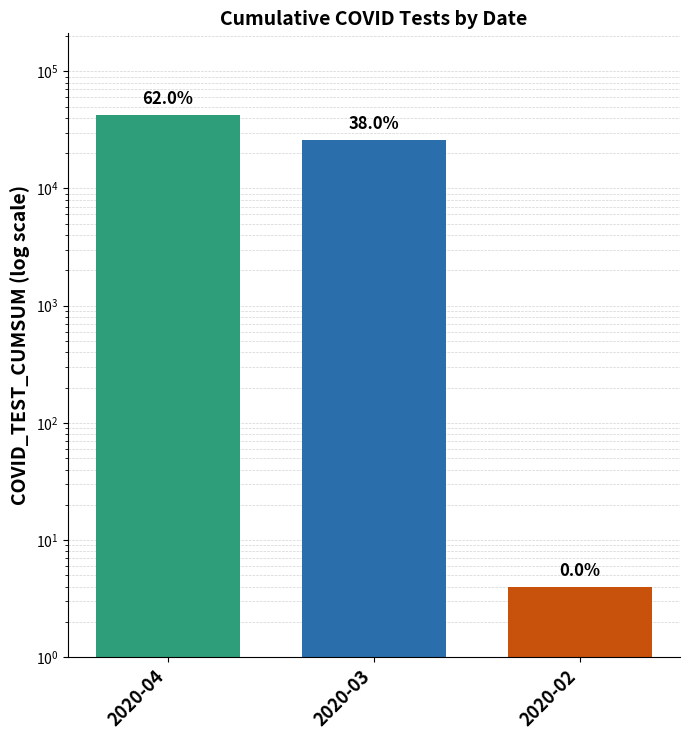

List the labels in order of value, largest first.

2020-04, 2020-03, 2020-02